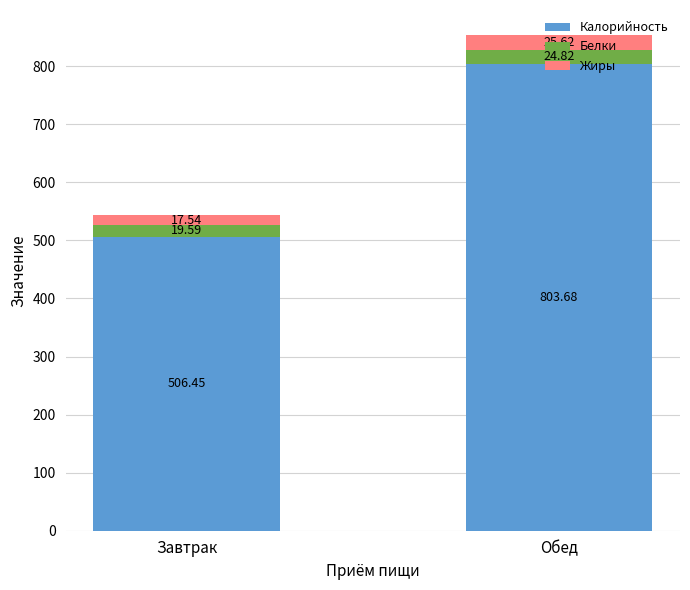

What is the total value across all series at Обед?

854.1